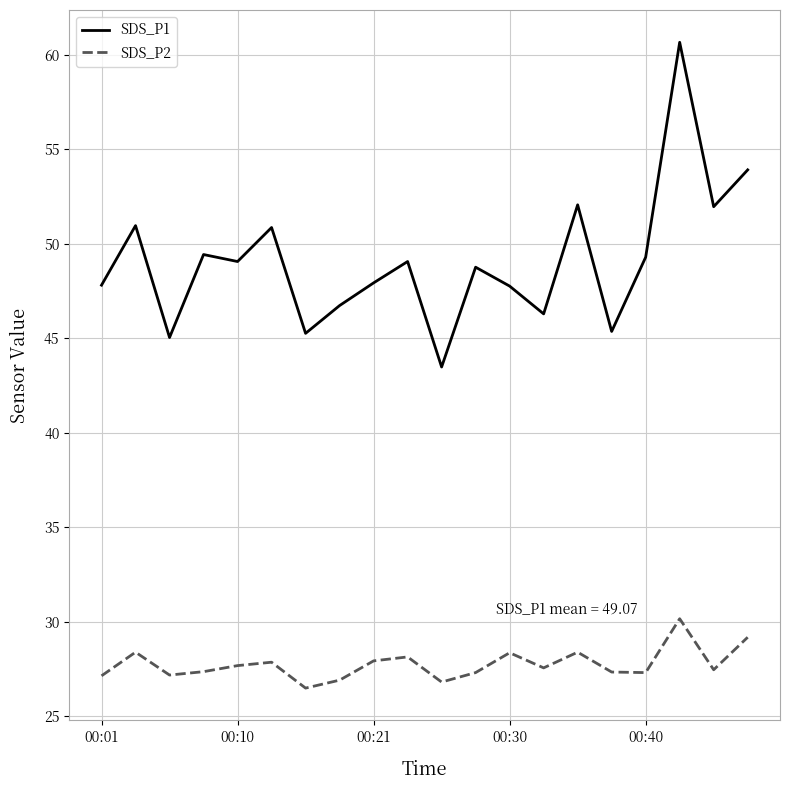

Which series has the widest spread of values?

SDS_P1